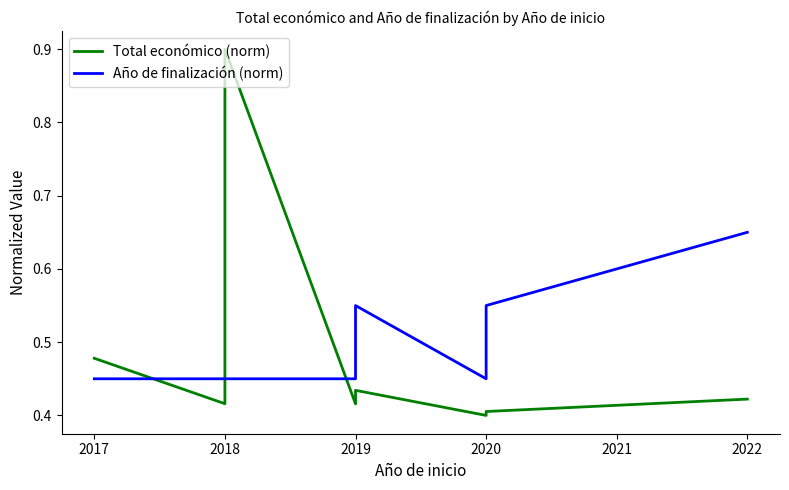

What is the sum of all Total económico (norm) values?

4.7